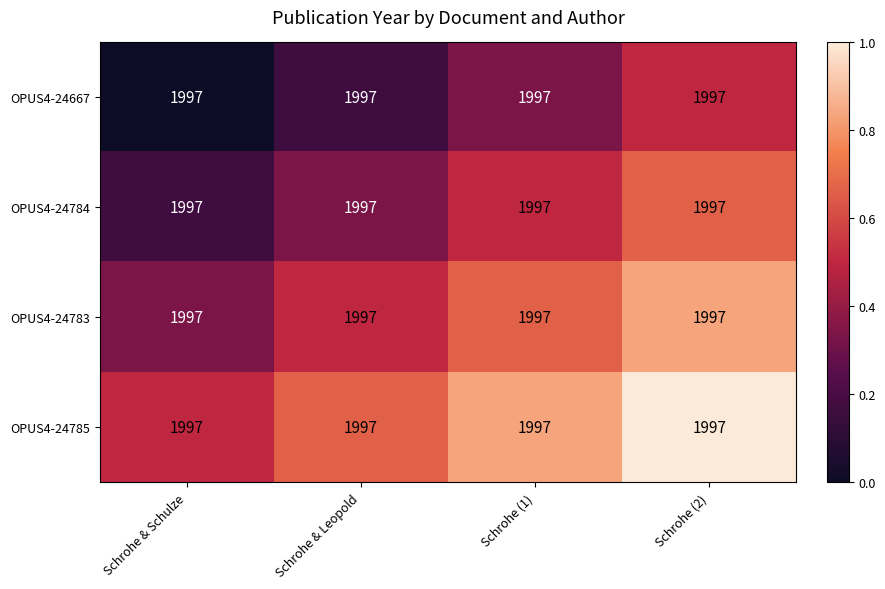

Is the value of OPUS4-24785 at Schrohe & Leopold greater than the value of OPUS4-24784 at Schrohe & Leopold?

Yes